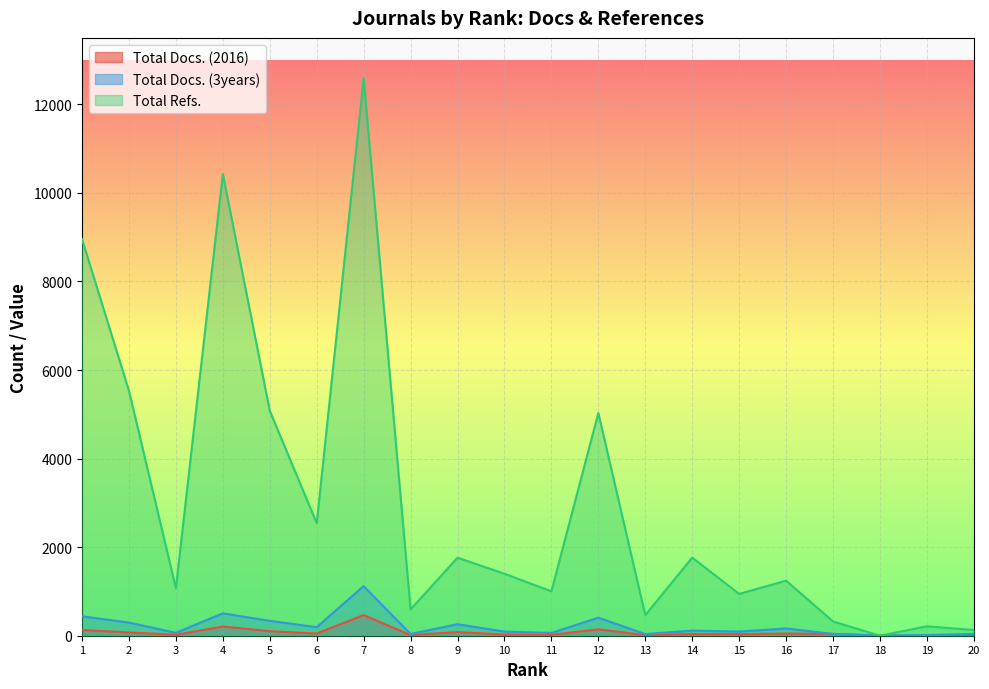

How many times do Total Refs. and Total Docs. (3years) cross each other?

2